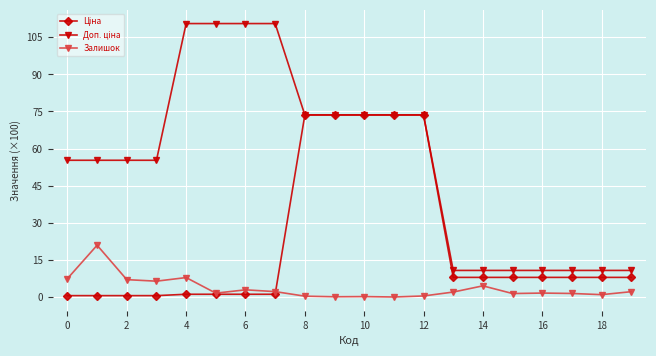

At how many categories does at least one series exceed 77?

4